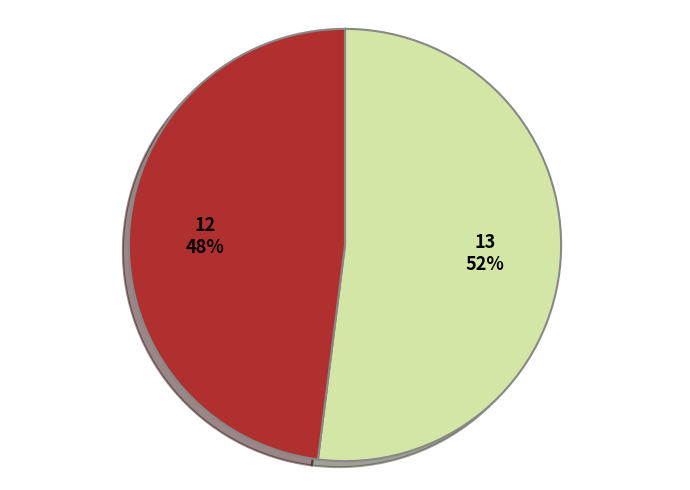

To the nearest percent, what is the average slice percentage?

50%